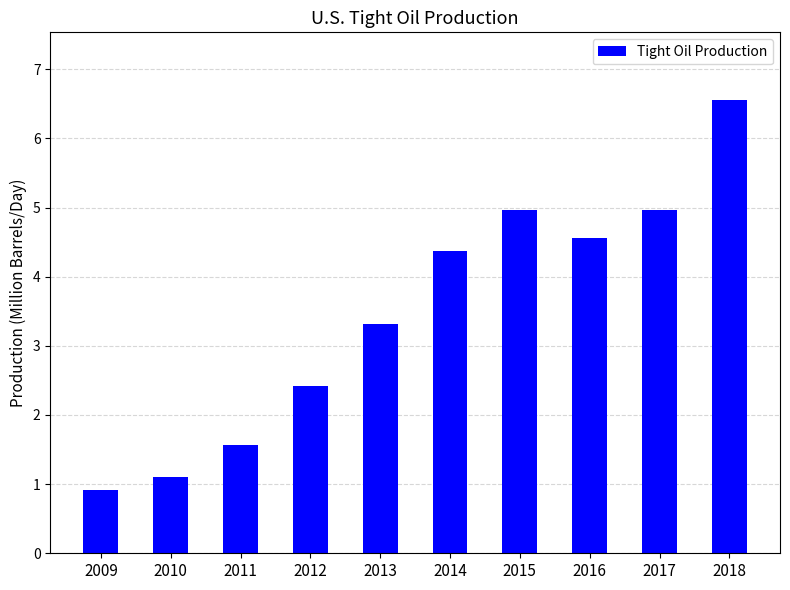

What is the change in value from 2009 to 2017?

+4.1